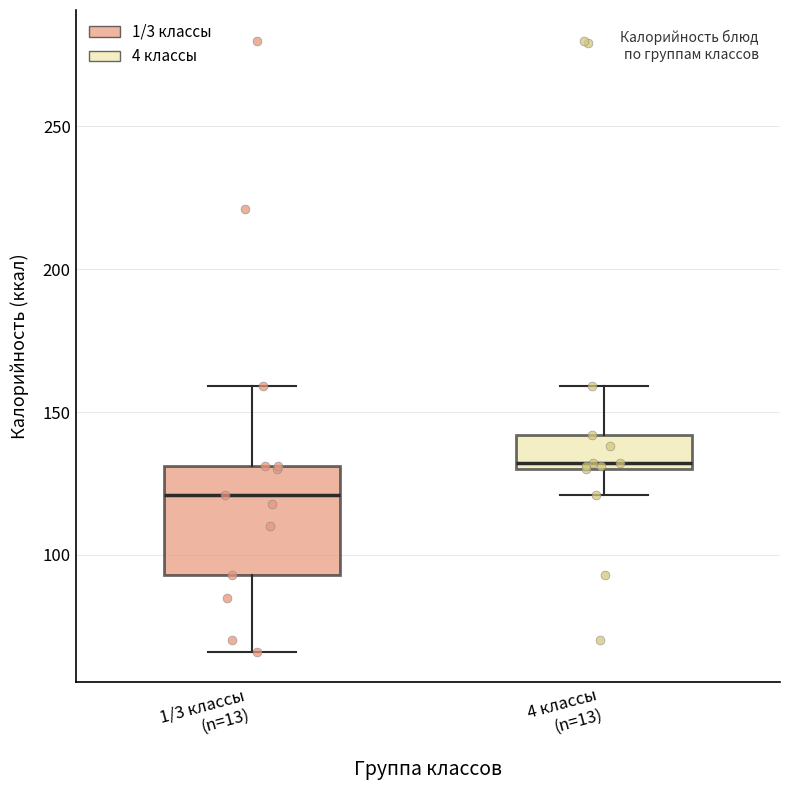

Where is the upper edge of the box for 4 классы (n=13) on the y-axis? The values are not printed on the chart, so give them approximately, as read against the axis.

140